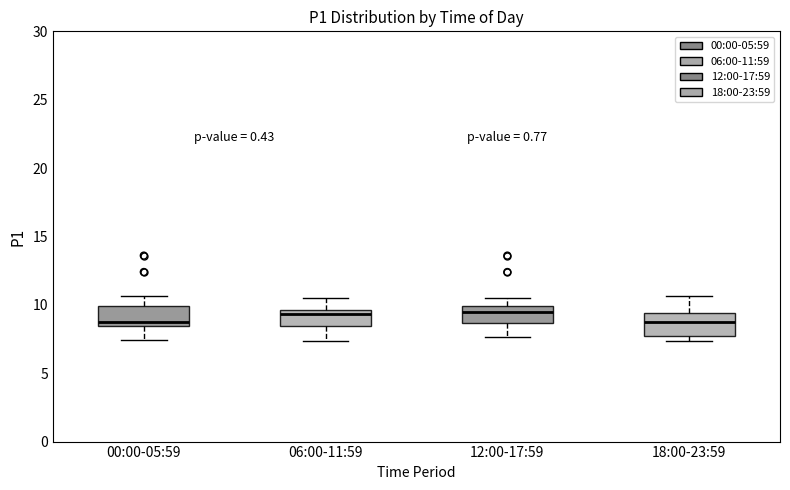

Reading left to right, read every box against the y-axis: the position of its median line, the range the box covers, and the ends of its whiskers. The values are not printed on the chart, so give them approximately, as read against the axis.

00:00-05:59: median 9.0, box 8.5 to 10.0, whiskers 7.5 to 10.5
06:00-11:59: median 9.5 (just below the box's upper edge), box 8.5 to 9.5, whiskers 7.5 to 10.5
12:00-17:59: median 9.5, box 8.5 to 10.0, whiskers 7.5 to 10.5
18:00-23:59: median 8.5, box 7.5 to 9.5, whiskers 7.5 (just below the box's lower edge) to 10.5